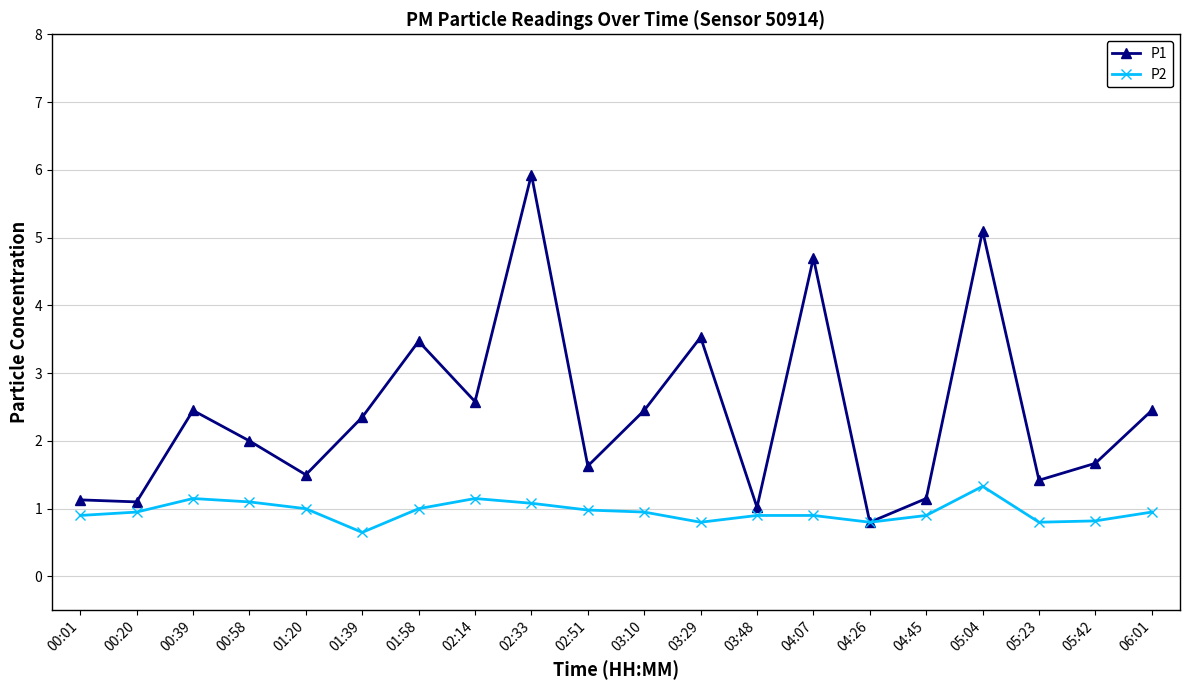

How many data points does each series have?

20